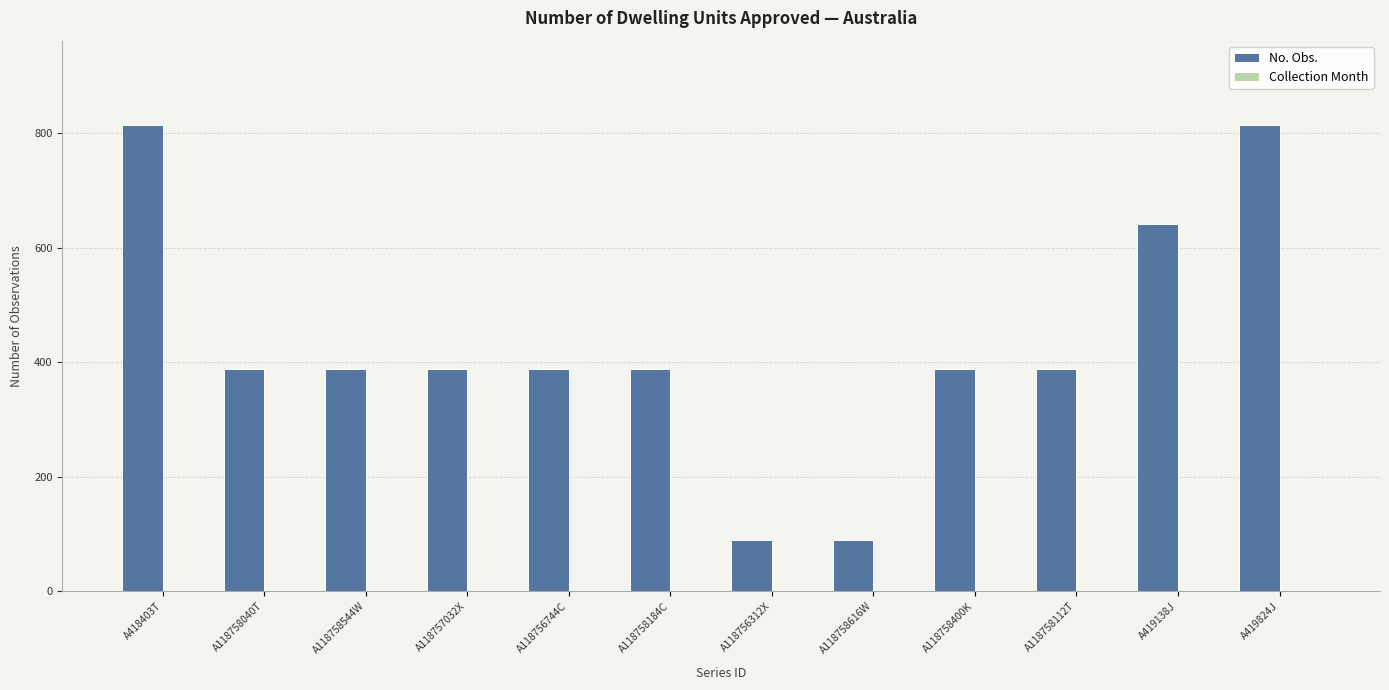

Which series changed the most between A118758184C and A118756312X?

No. Obs.